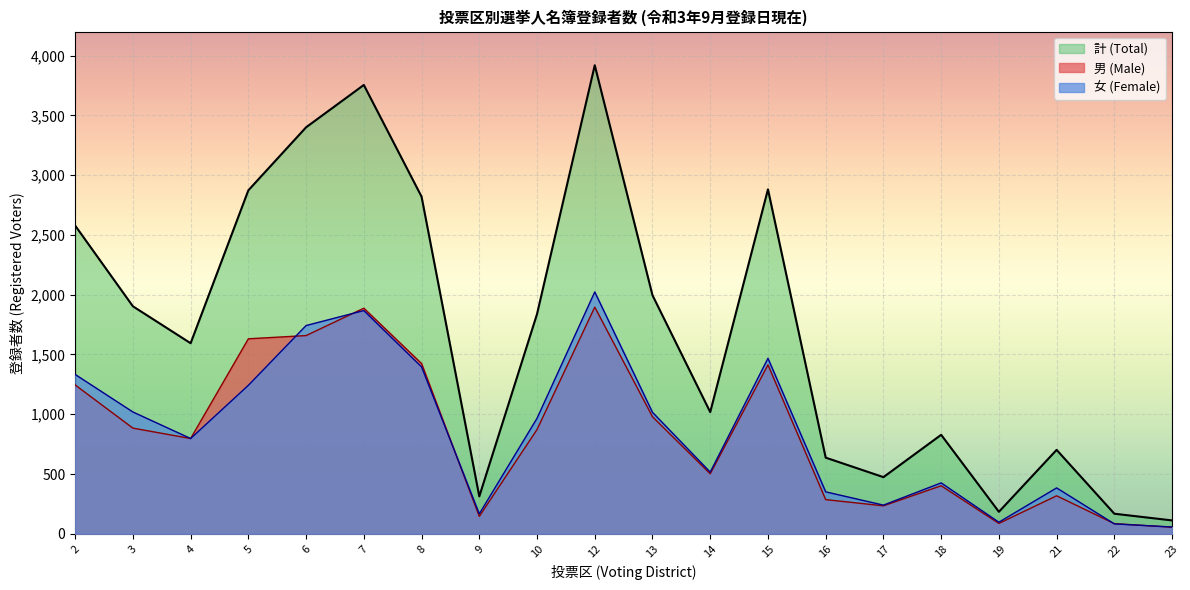

In 女 (Female), how many points are higher than both neighbors (excluding endpoints)?

5